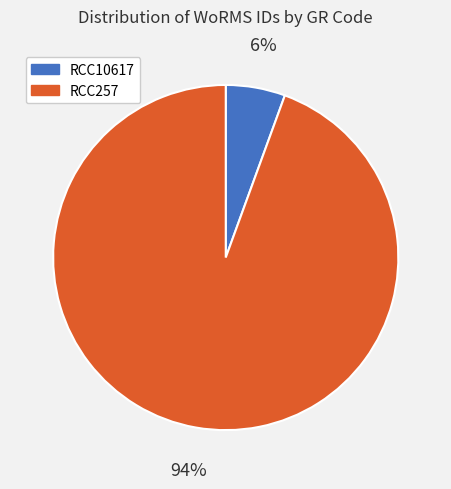

Which category has the smallest portion of the pie?

RCC10617